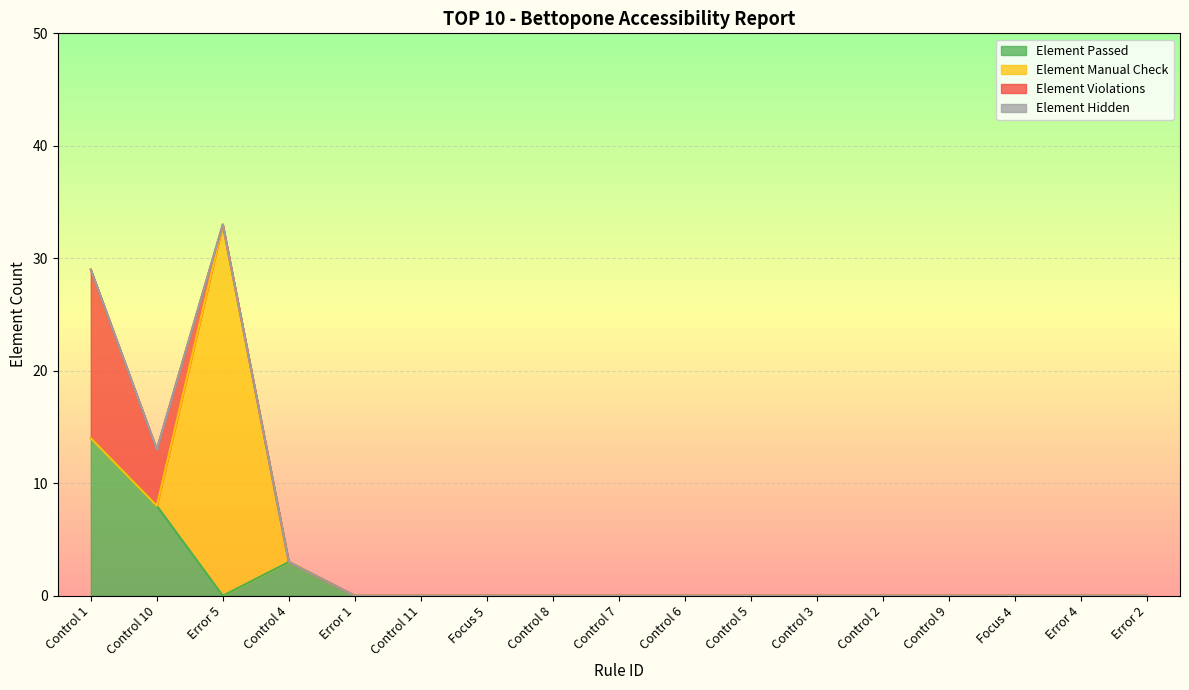

Which category has the lowest value across all series?

Error 5